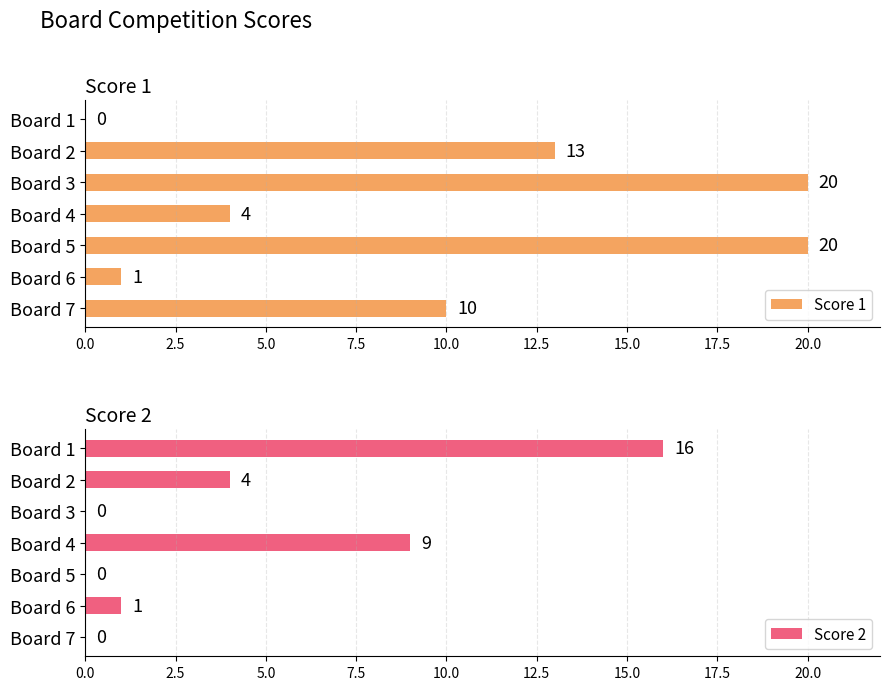

What is the difference between the Score 1 values at Board 3 and Board 1?

20